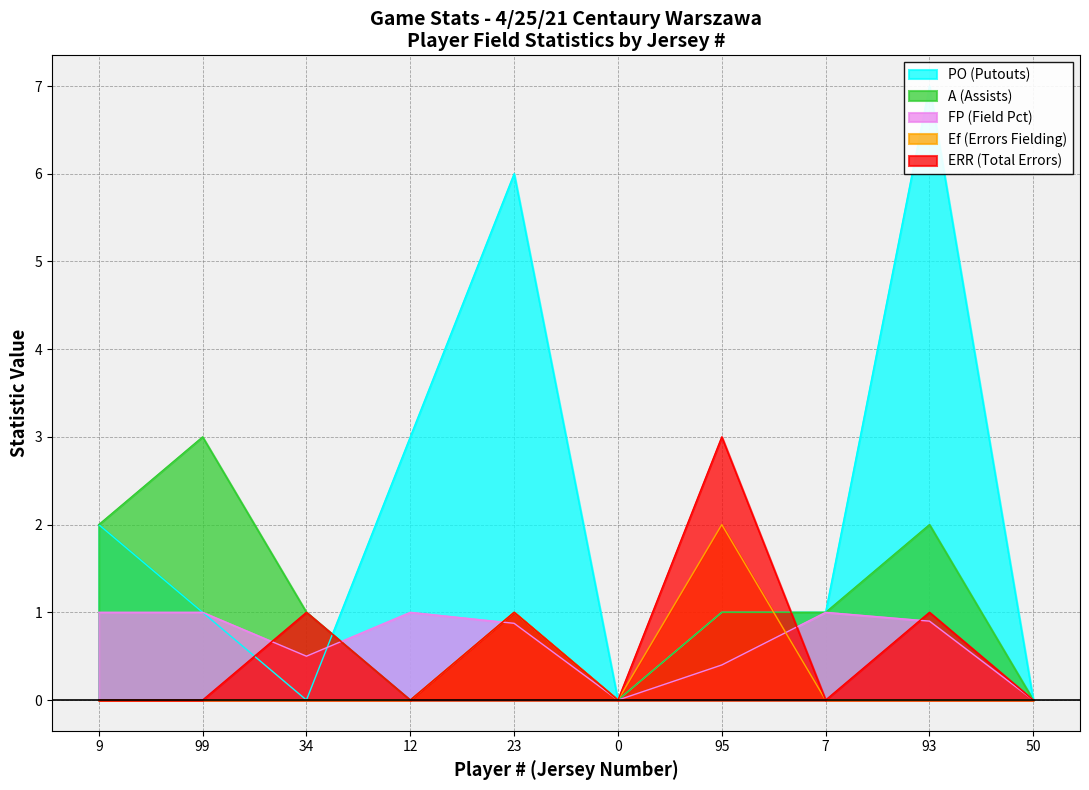

Reading right to left, what are all the values shown in this chart?

PO (Putouts): 50=0.0	93=7.0	7=1.0	95=1.0	0=0.0	23=6.0	12=3.0	34=0.0	99=1.0	9=2.0
A (Assists): 50=0.0	93=2.0	7=1.0	95=1.0	0=0.0	23=1.0	12=0.0	34=1.0	99=3.0	9=2.0
FP (Field Pct): 50=0.0	93=0.9	7=1.0	95=0.4	0=0.0	23=0.9	12=1.0	34=0.5	99=1.0	9=1.0
Ef (Errors Fielding): 50=0.0	93=0.0	7=0.0	95=2.0	0=0.0	23=1.0	12=0.0	34=0.0	99=0.0	9=0.0
ERR (Total Errors): 50=0.0	93=1.0	7=0.0	95=3.0	0=0.0	23=1.0	12=0.0	34=1.0	99=0.0	9=0.0